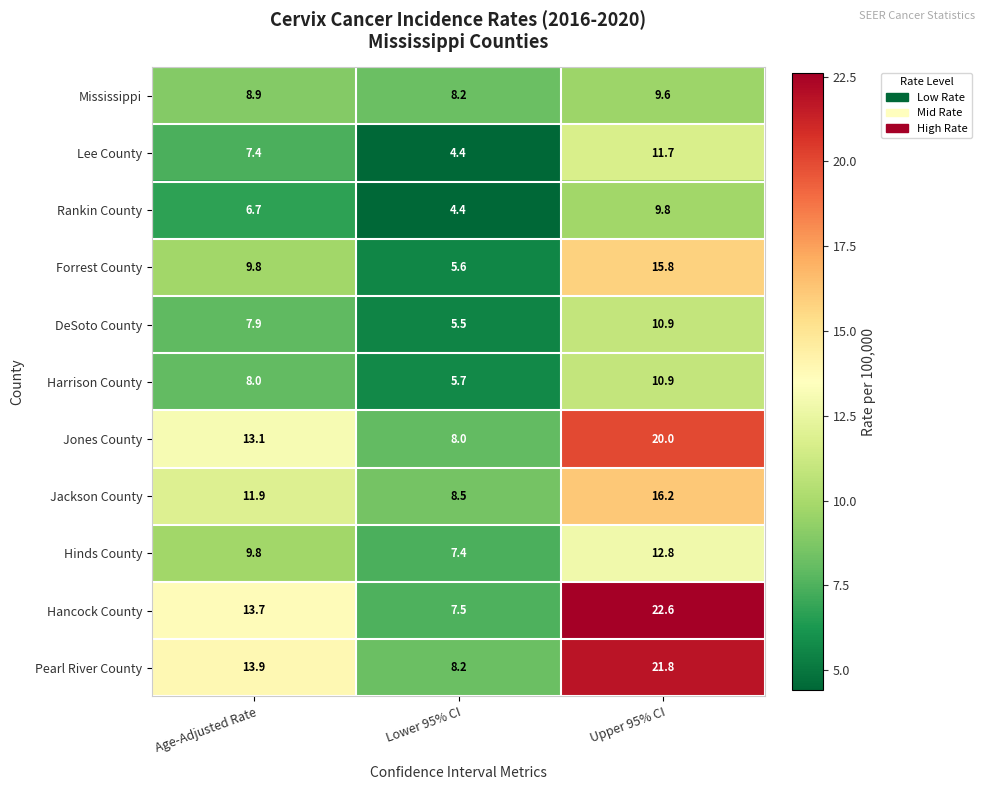

What is the total value across all series at Lower 95% CI?

73.4